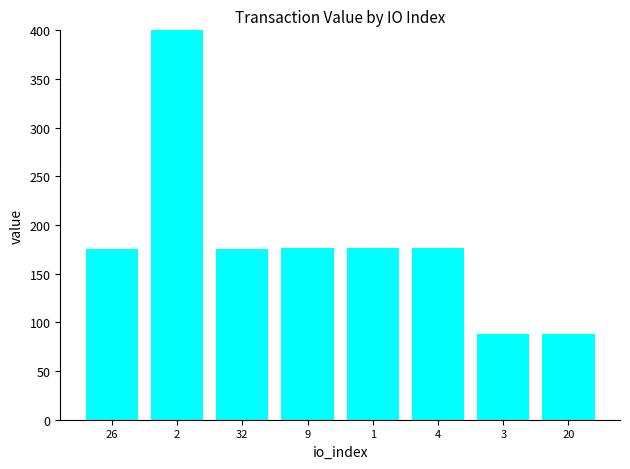

The value at 20 is 144.6. True or false?

False